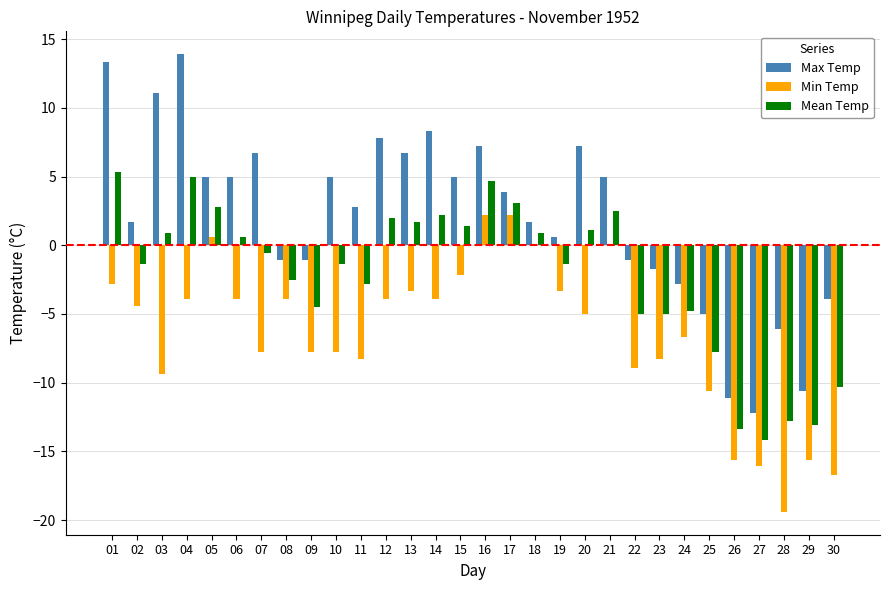

Is the value of Min Temp at 23 greater than the value of Max Temp at 30?

No